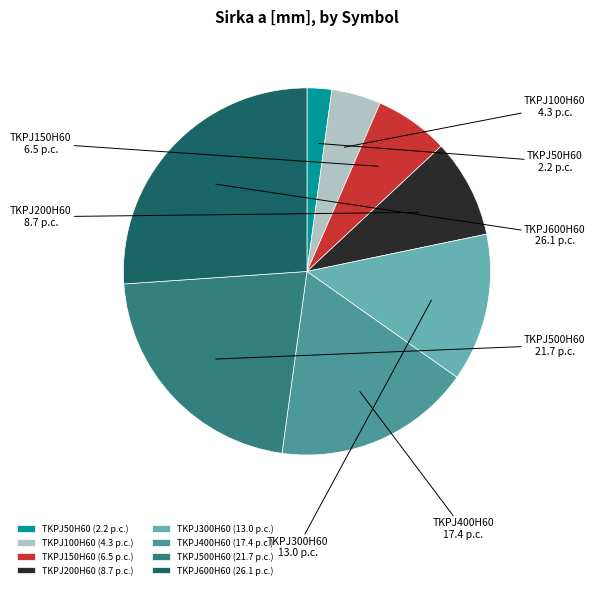

Is it true that TKPJ100H60 is 4% of the pie?

True